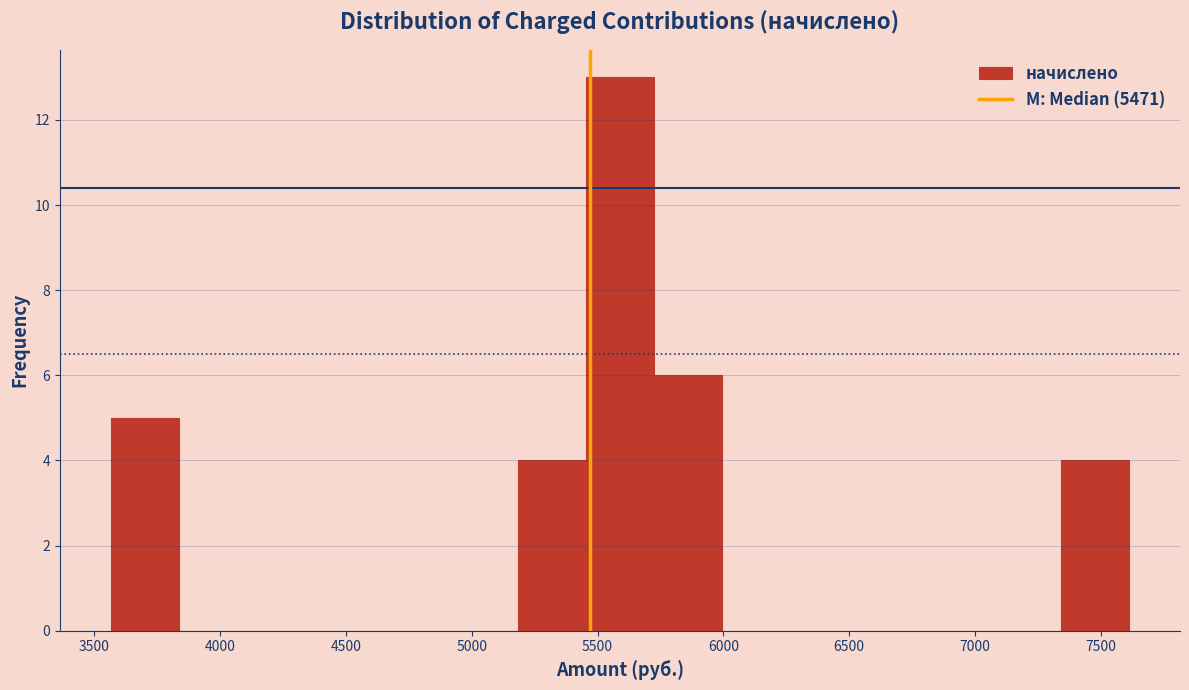

Over which range of the x-axis is the bar tallest?

5450 to 5700